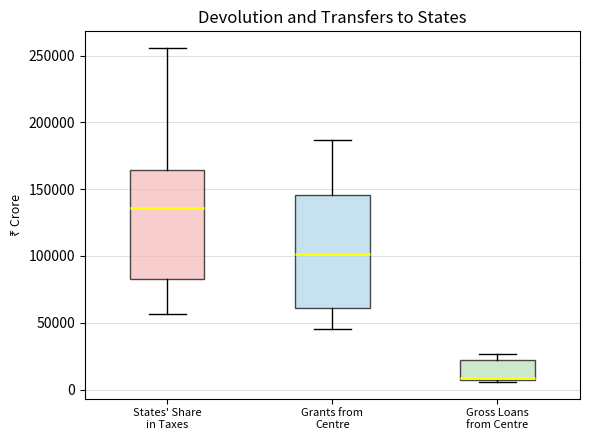

Where is the lower edge of the box for States' Share in Taxes on the y-axis? The values are not printed on the chart, so give them approximately, as read against the axis.

80000